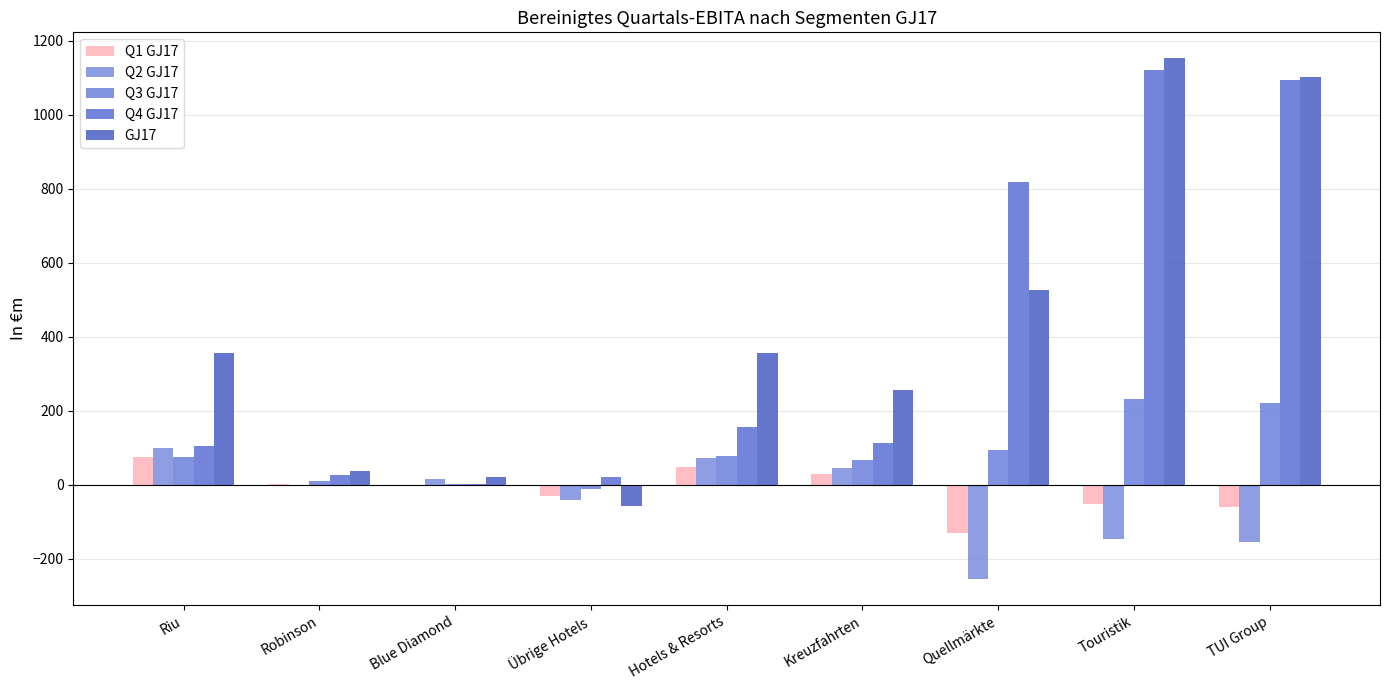

Is it true that Q1 GJ17 equals 0.2 at Blue Diamond?

True